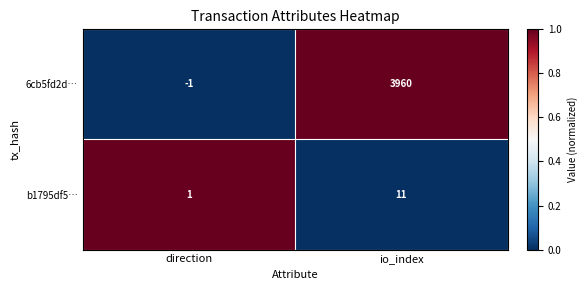

Between direction and io_index, which series saw the biggest shift?

6cb5fd2d…